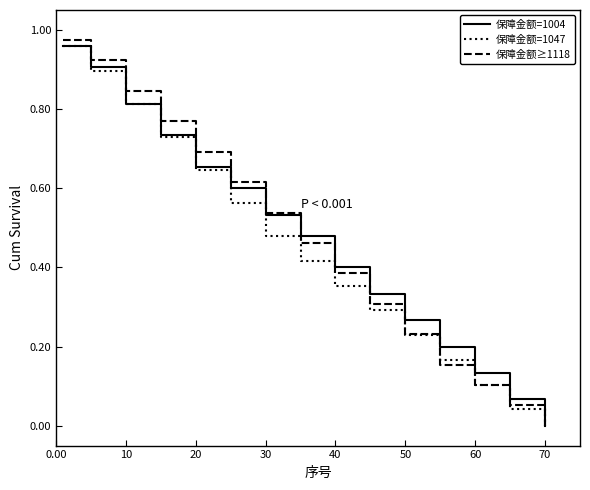

Which series has the widest spread of values?

保障金额≥1118